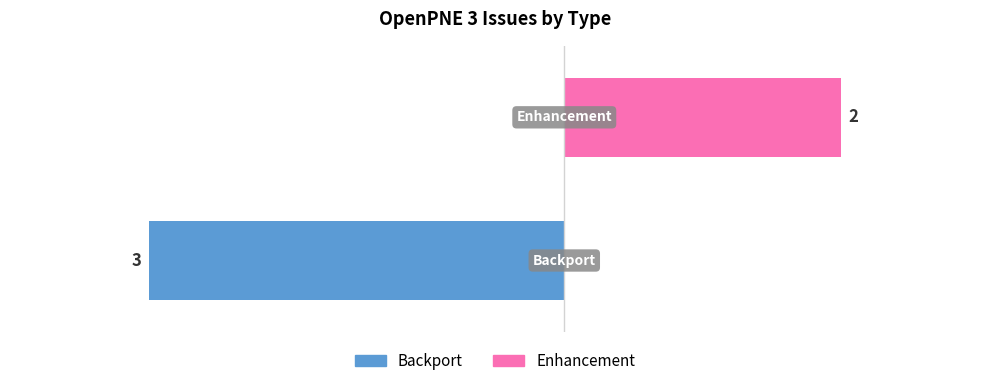

How many data points does each series have?

2